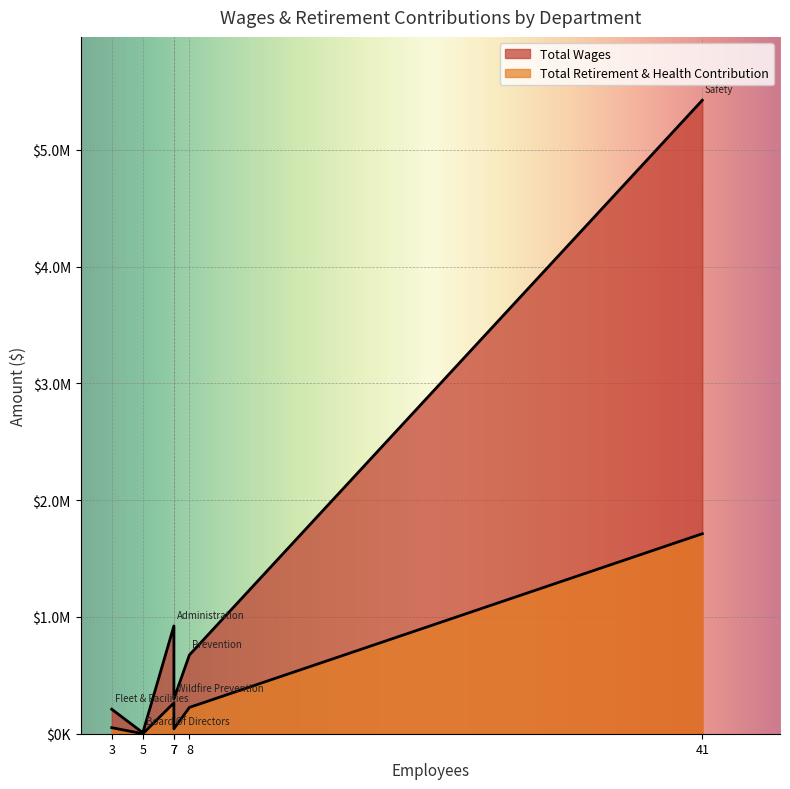

How many series are shown in this chart?

2